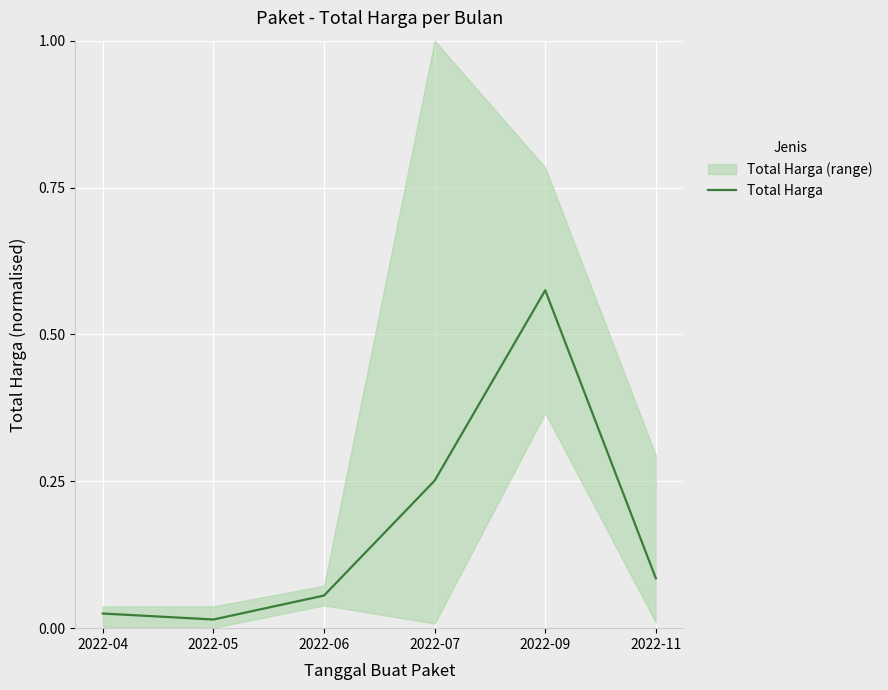

Rank the categories by value from highest to lowest.

2022-09, 2022-07, 2022-11, 2022-06, 2022-04, 2022-05